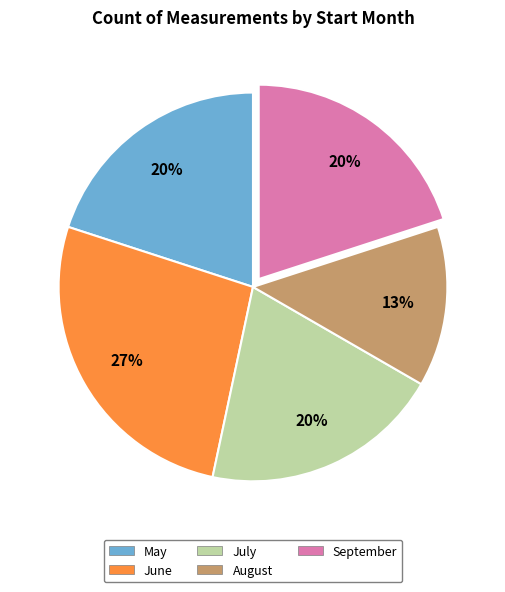

Is there a majority slice in this chart?

No